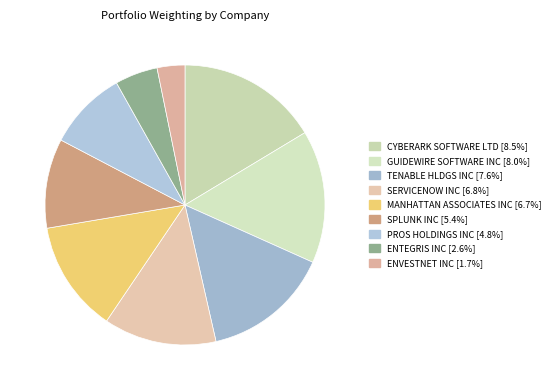

How many segments does this pie chart have?

9